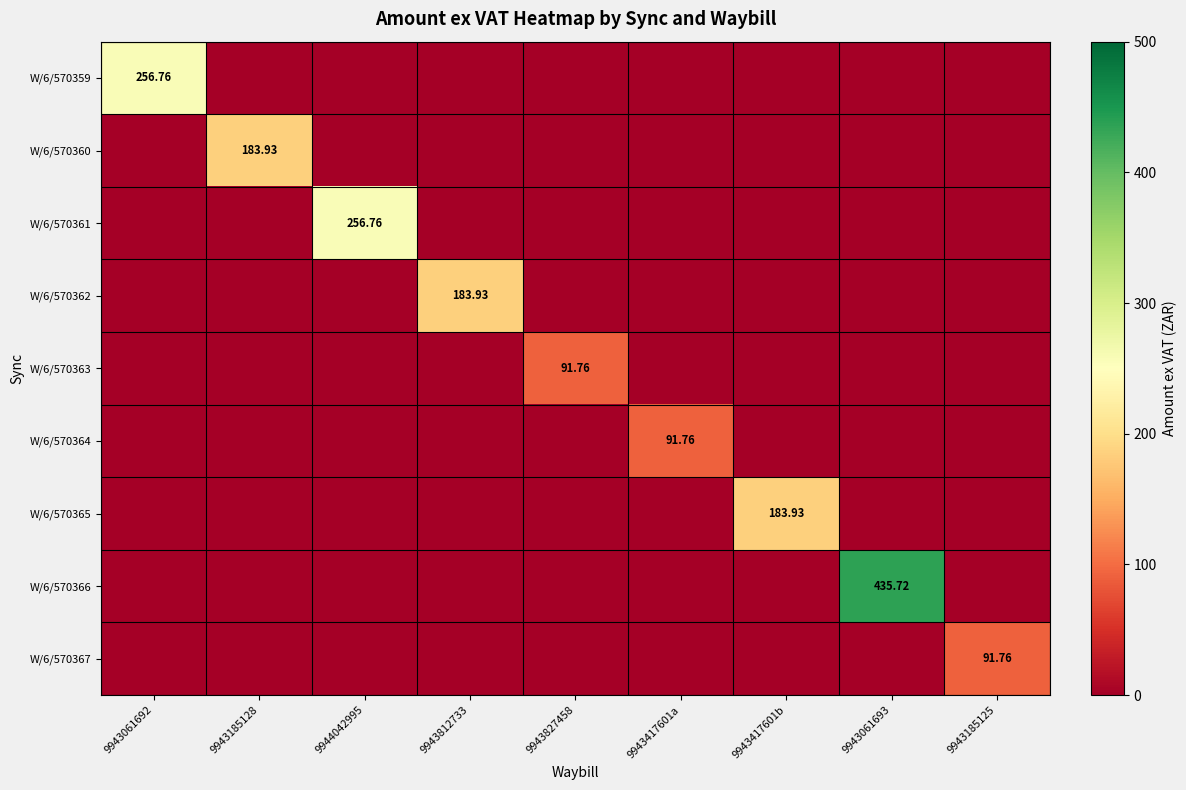

At how many categories does at least one series exceed 344?

1